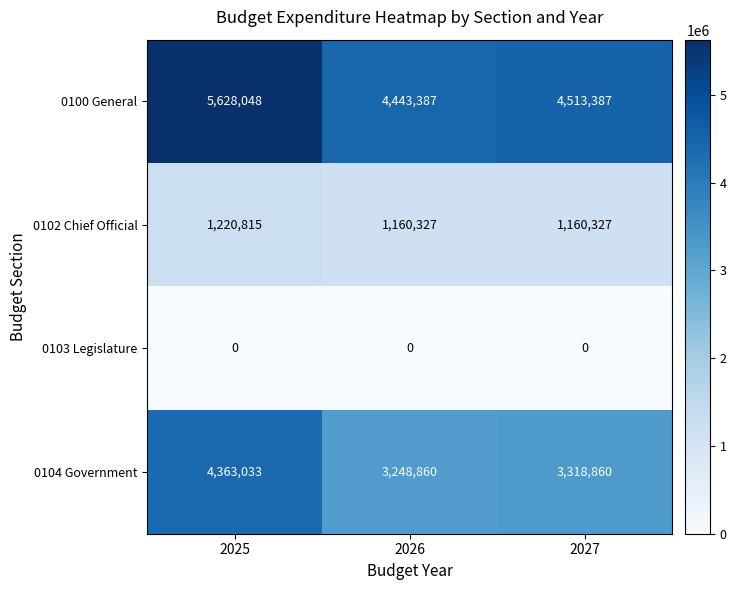

At which category is the sum across all series the highest?

2025